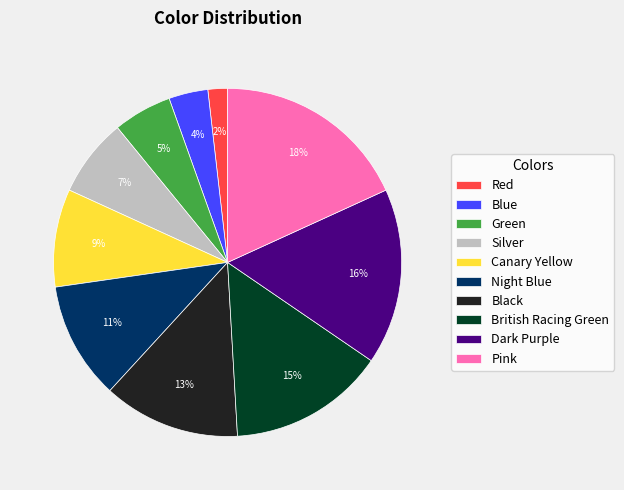

Is there any slice that represents more than half of the pie?

No